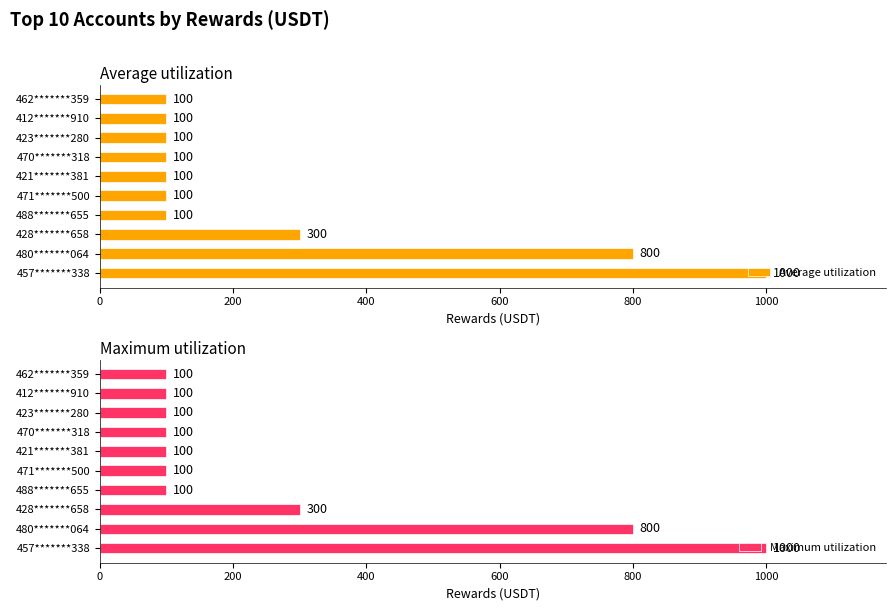

The value of Maximum utilization at 480*******064 is 800. True or false?

True